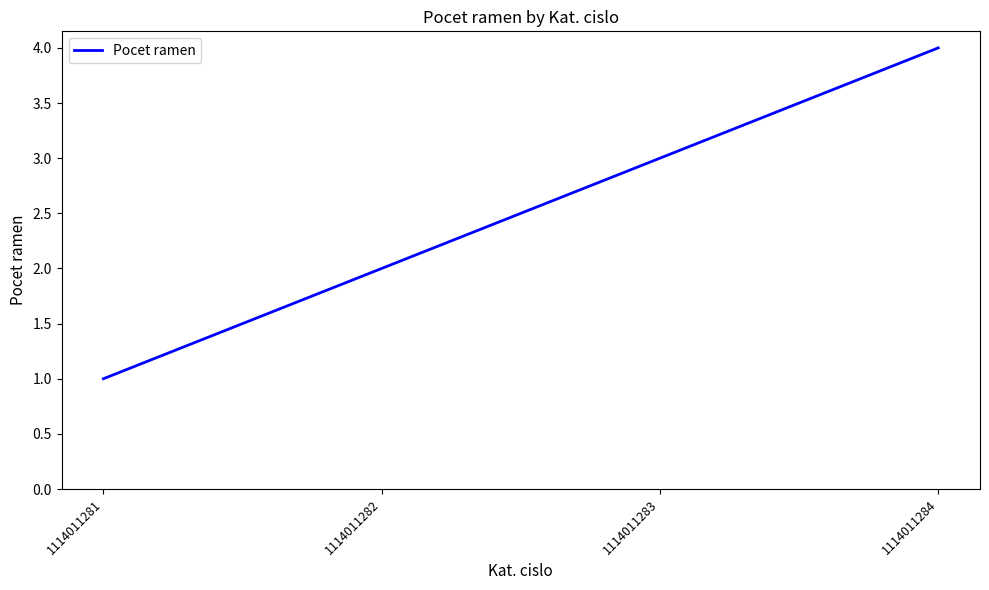

Does the chart display data point markers on the line(s)?

No